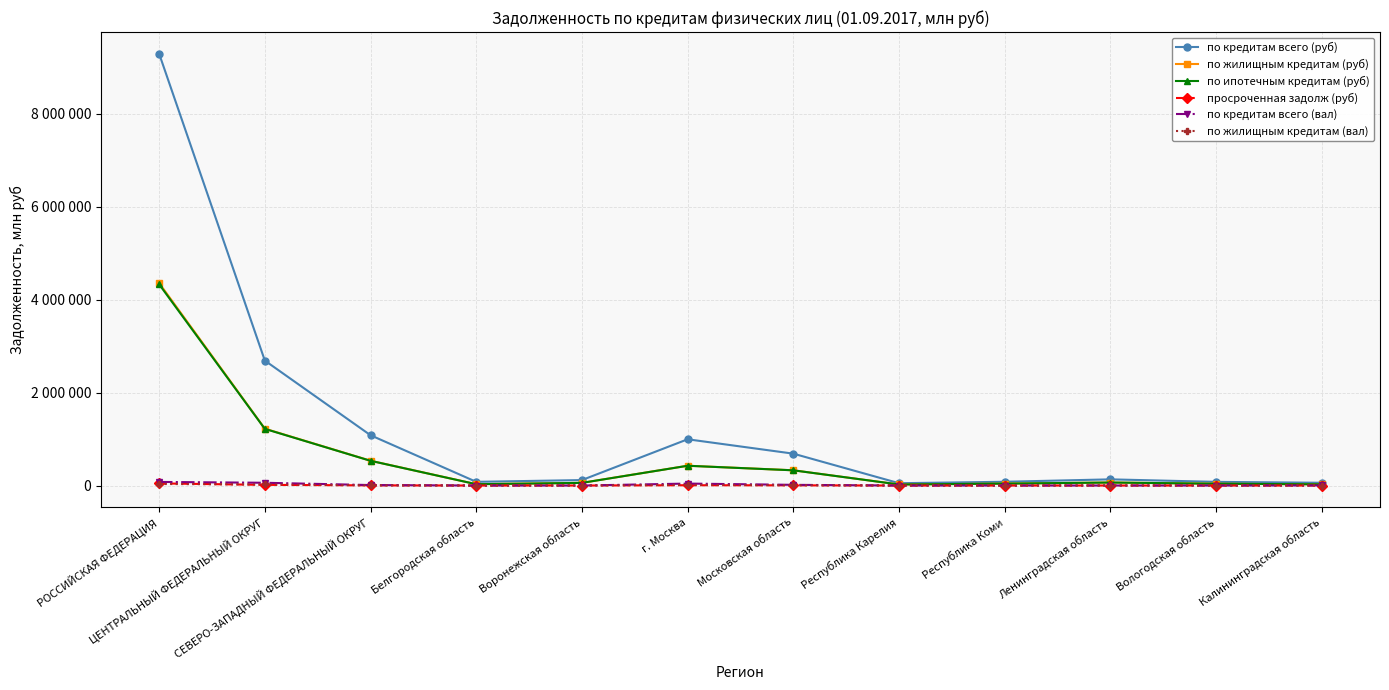

Between г. Москва and Московская область, which series saw the biggest shift?

по кредитам всего (руб)